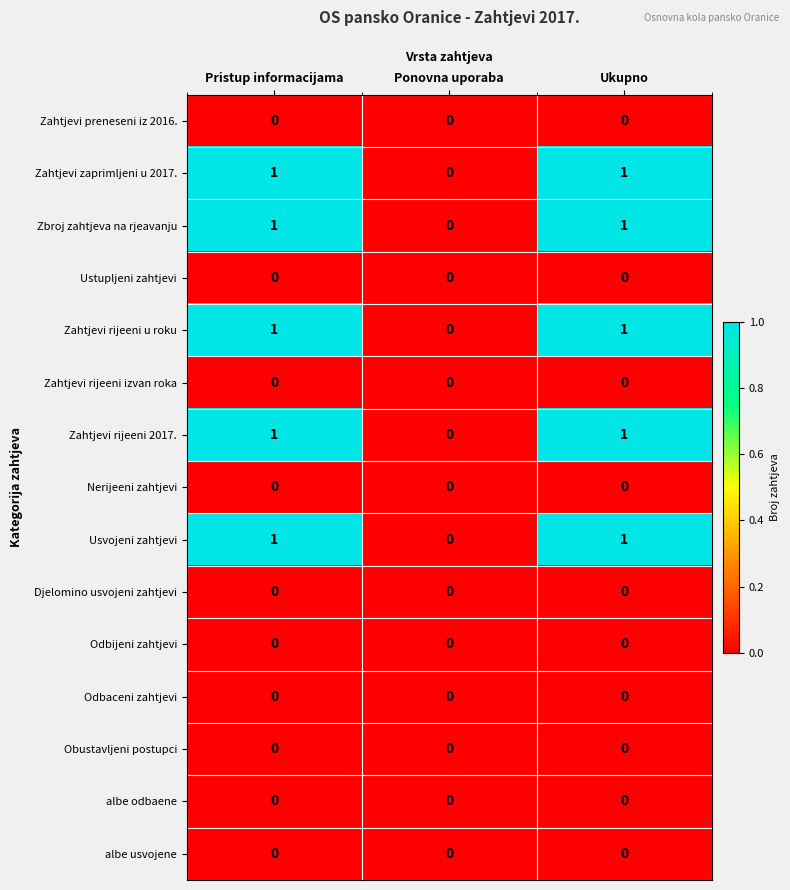

Is it true that Odbijeni zahtjevi equals 0 at Ponovna uporaba?

True